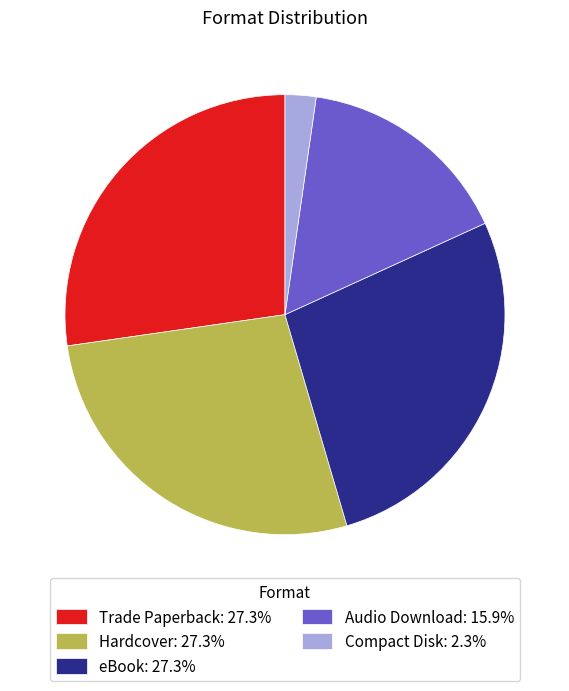

How many segments does this pie chart have?

5